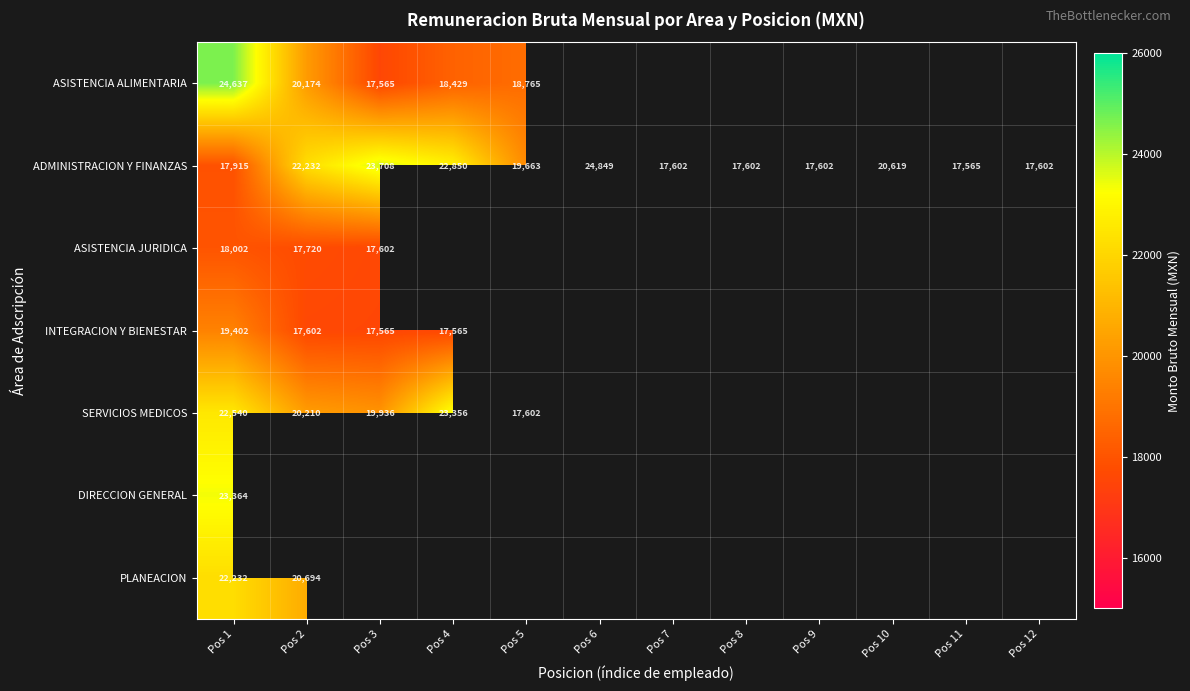

What is the average value of the ADMINISTRACION Y FINANZAS series?

19984.1